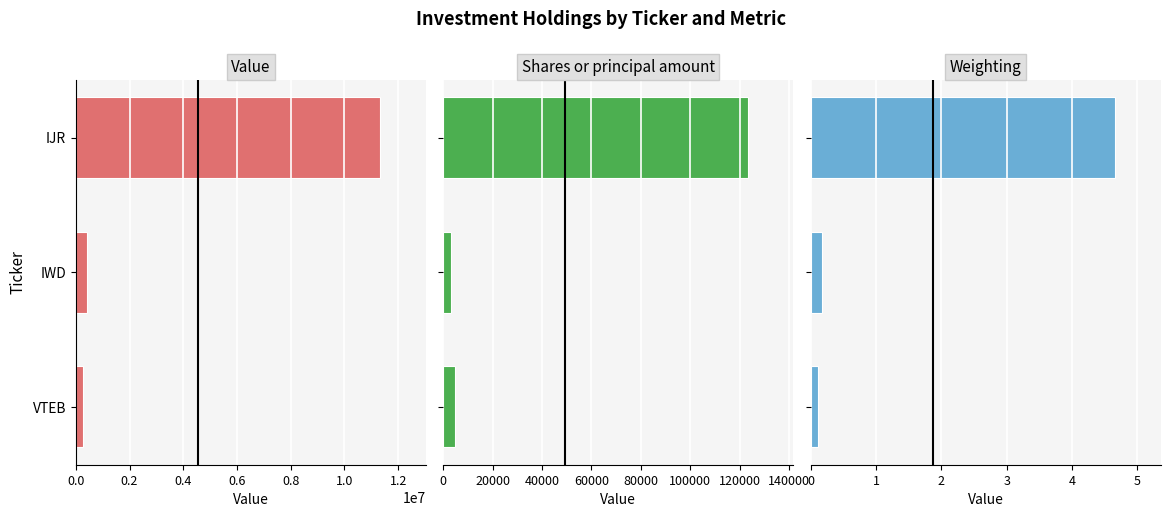

Which series has the largest total across all categories?

Value